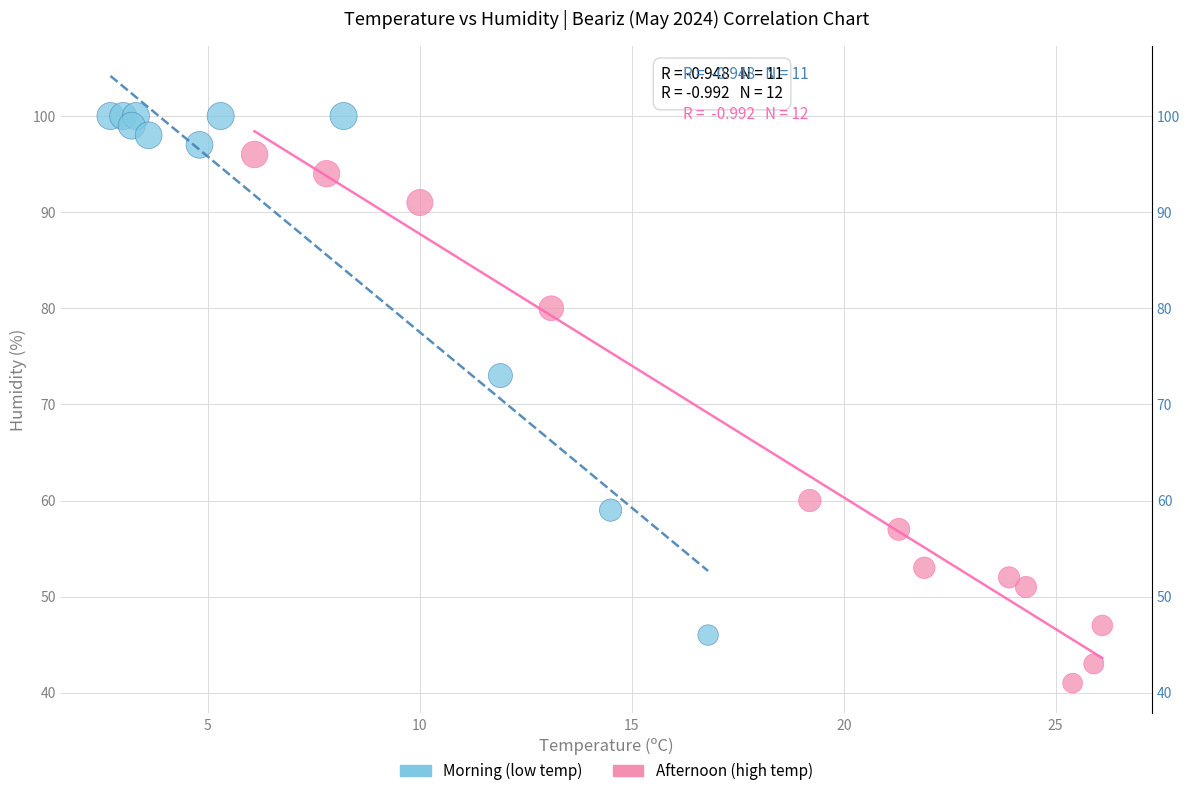

Which series reaches the minimum Y coordinate?

Afternoon (high temp)